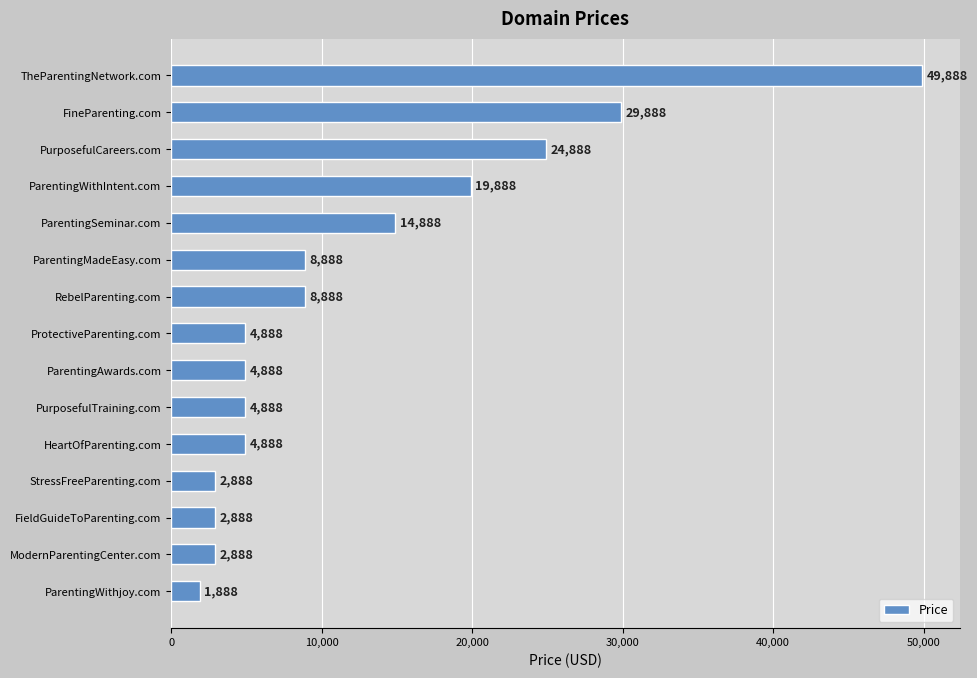

True or false: the data shows 17596 at TheParentingNetwork.com.

False